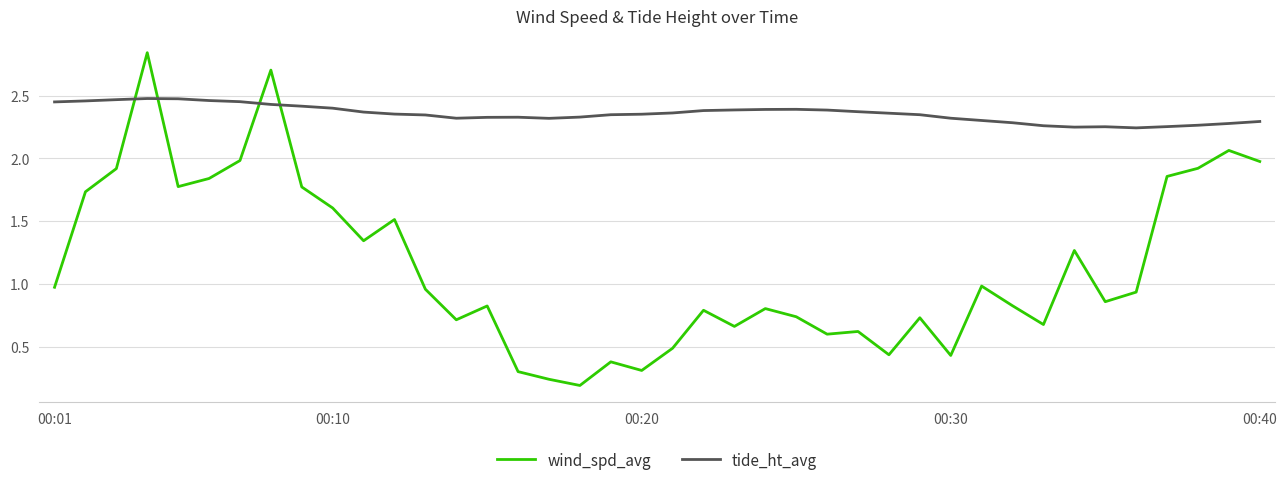

Which series has the largest range (max minus min)?

wind_spd_avg